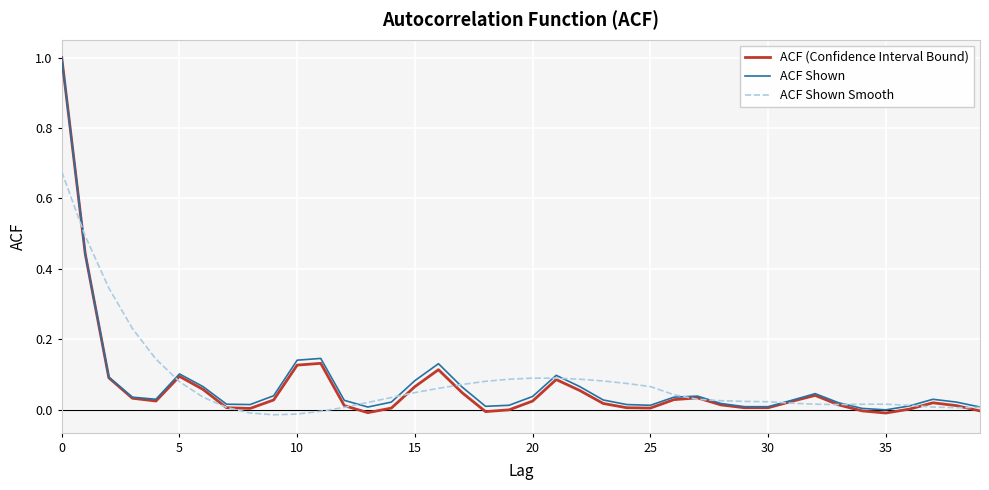

Which series has the largest range (max minus min)?

ACF (Confidence Interval Bound)